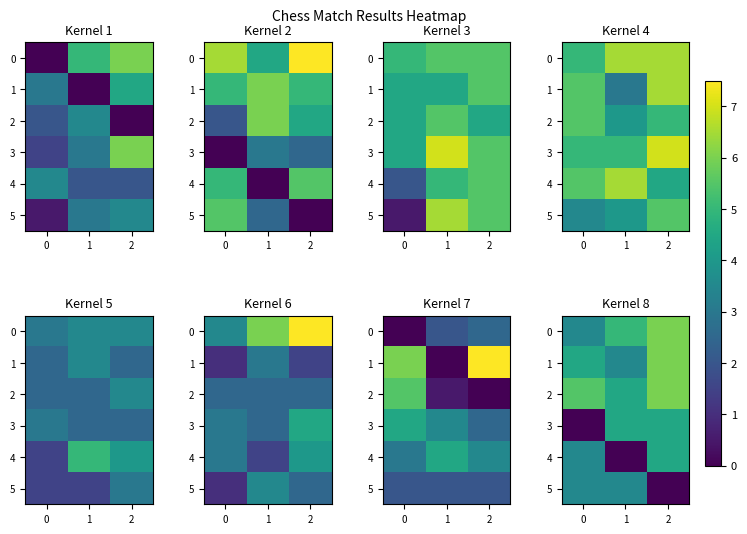

The 5 series shows 1.9 at 1. True or false?

False